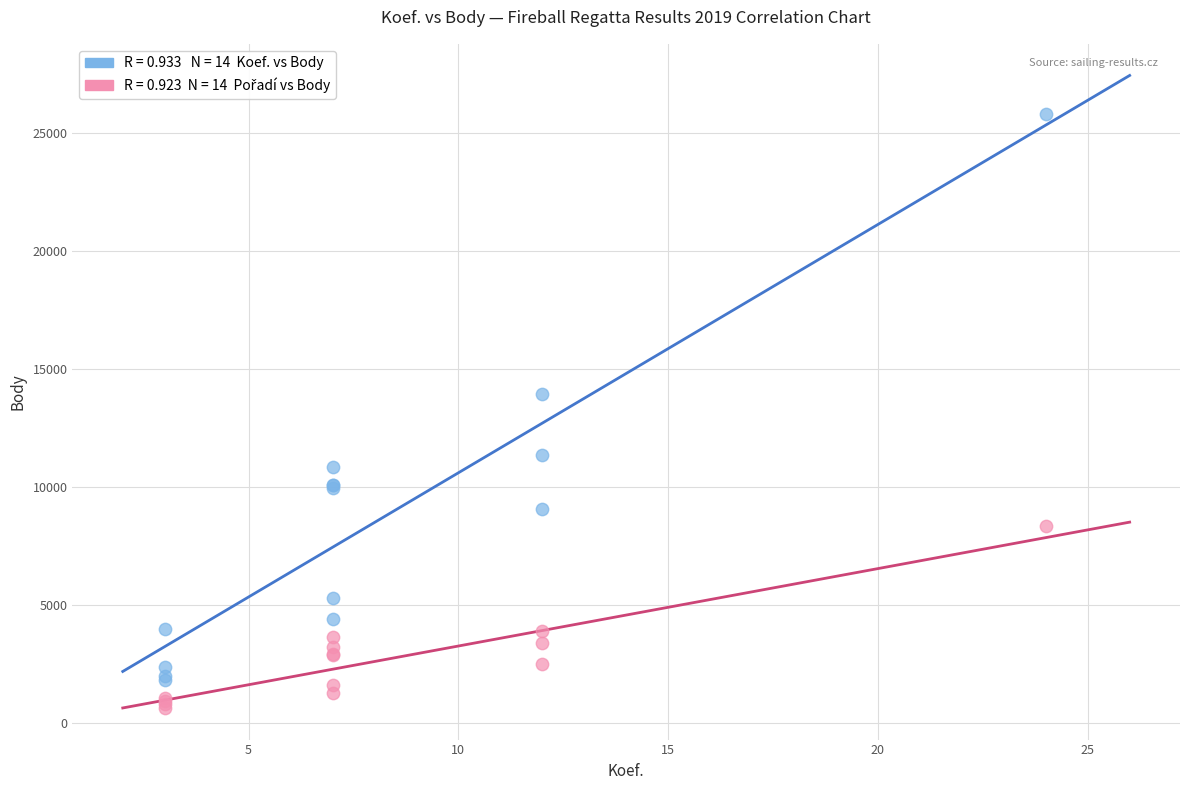

Across all series, what Y value is closest to 13215?

13940.0